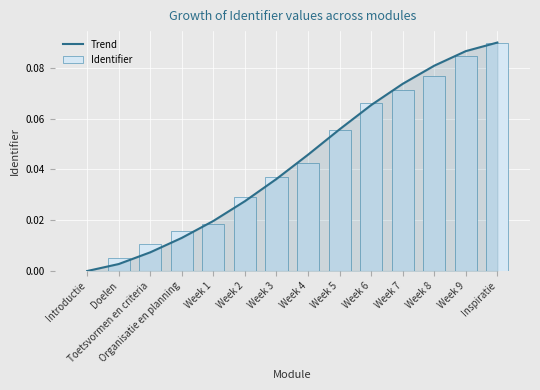

At how many categories does at least one series exceed 0?

13